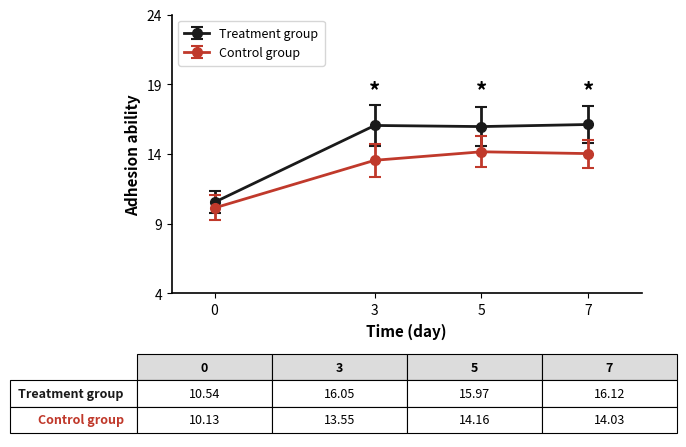

Where is the first local maximum for Control group?

5